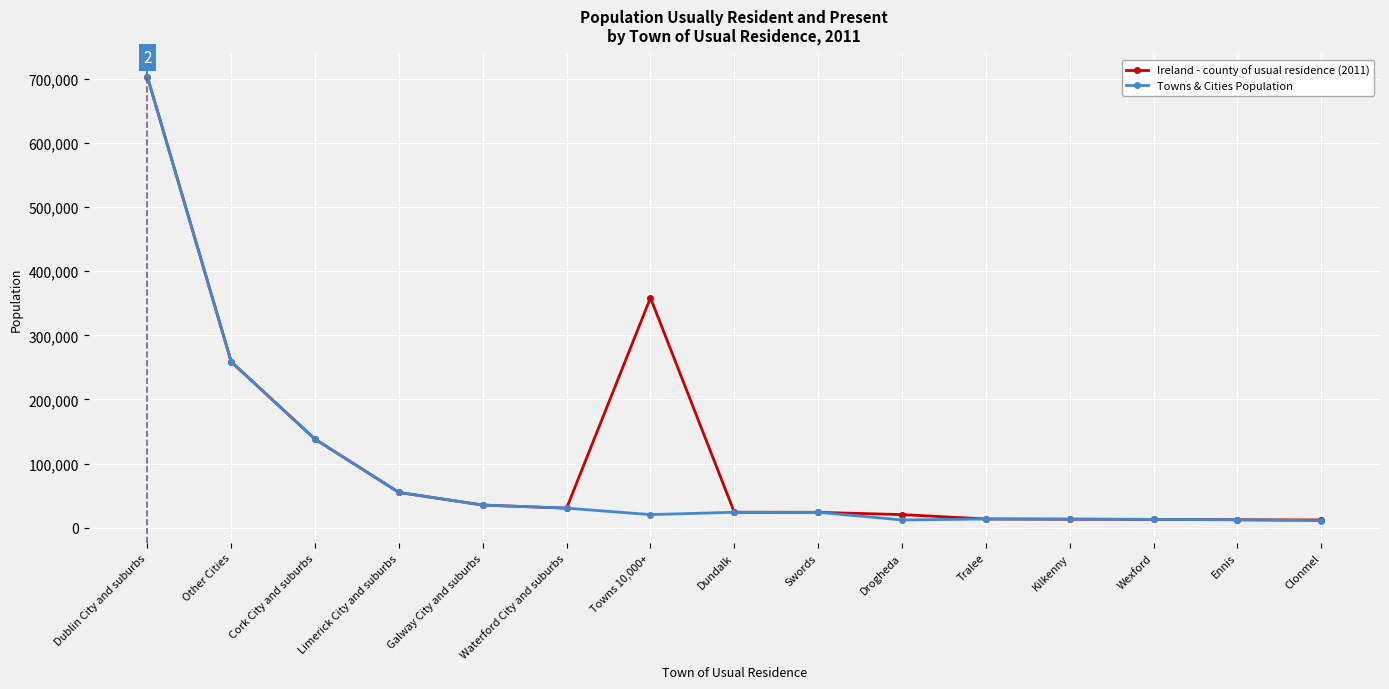

At Drogheda, list the series in order from largest to smallest.

Ireland - county of usual residence (2011), Towns & Cities Population